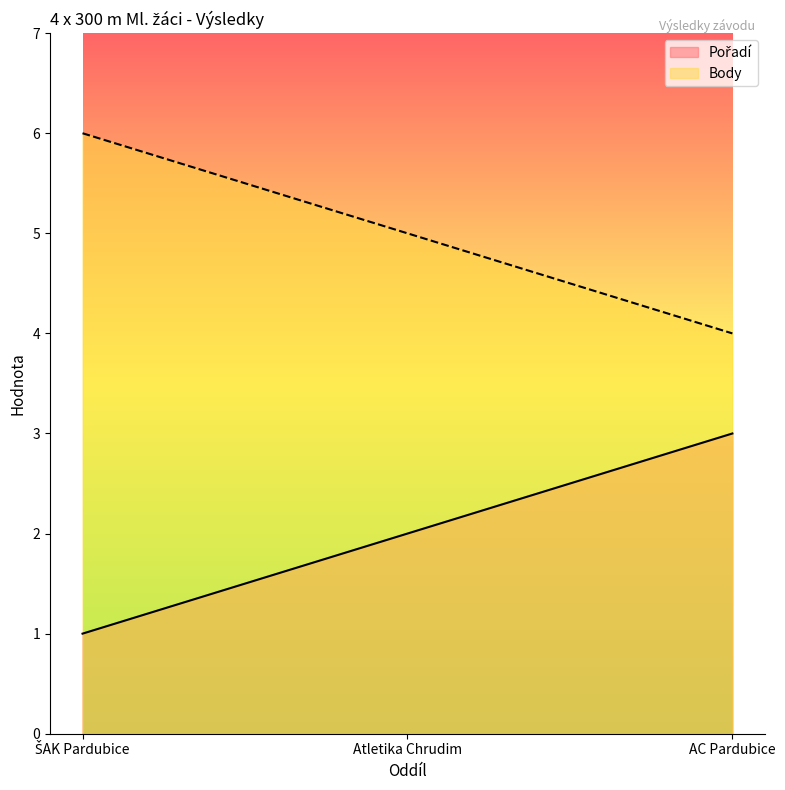

What is the difference between the maximum and minimum values in the Pořadí series?

2